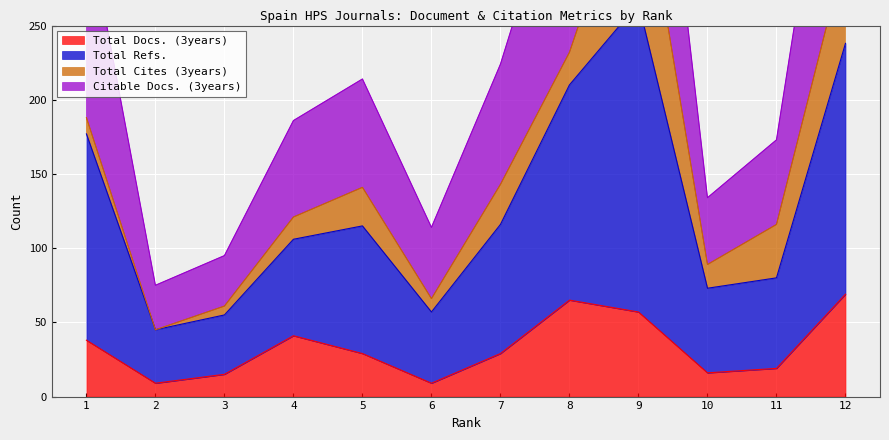

Which label corresponds to the smallest value in the chart?

2